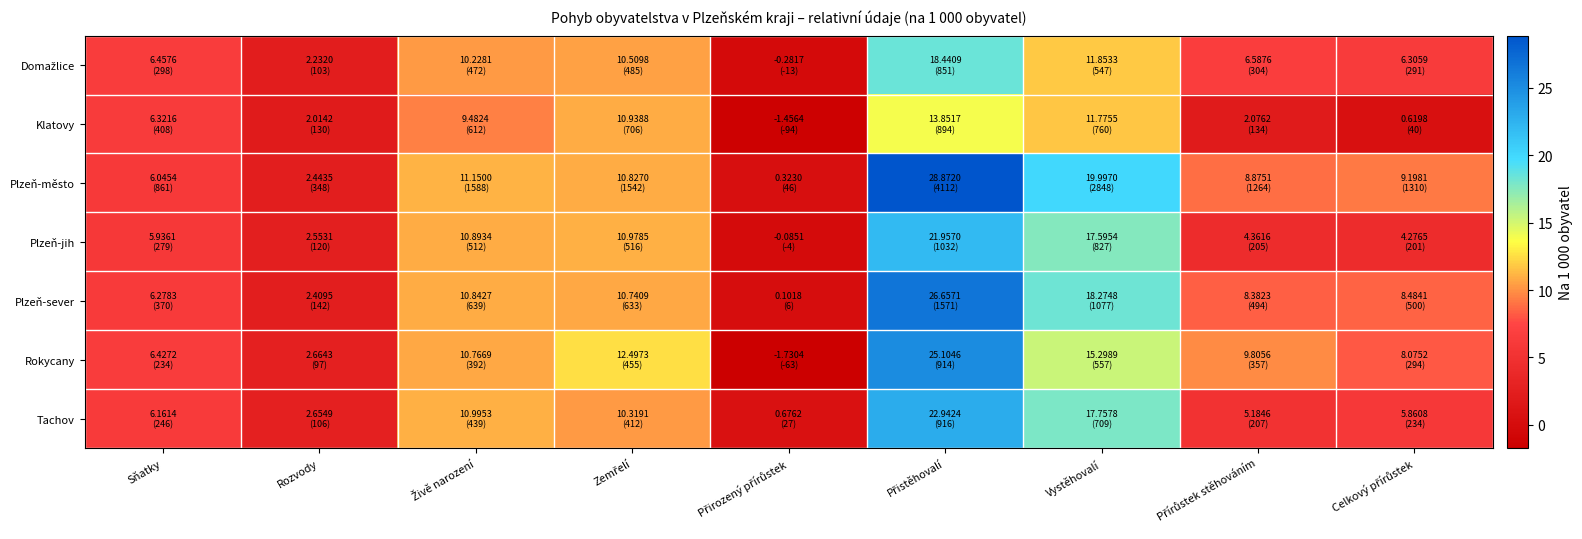

At how many categories does at least one series exceed 1?

8